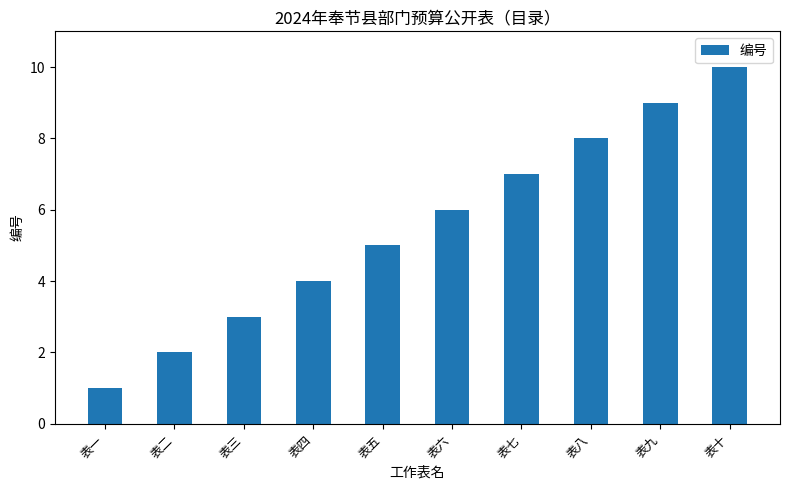

Rank the categories by value from lowest to highest.

表一, 表二, 表三, 表四, 表五, 表六, 表七, 表八, 表九, 表十